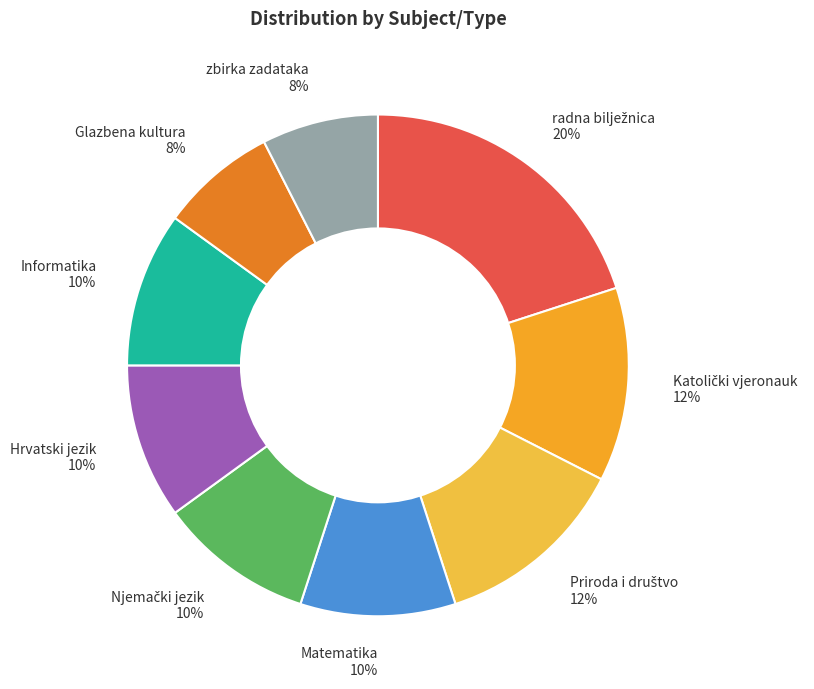

Is there any slice that represents more than half of the pie?

No